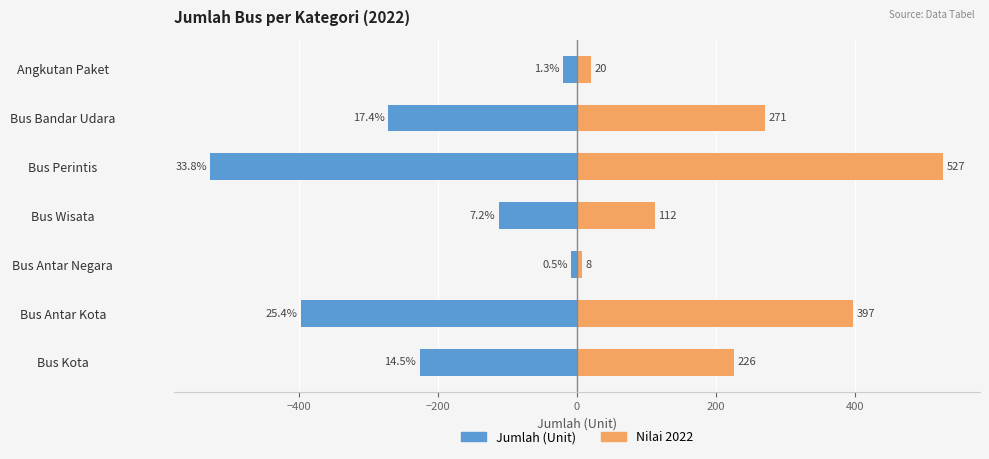

What is the difference between the highest and lowest values at Bus Bandar Udara?

542